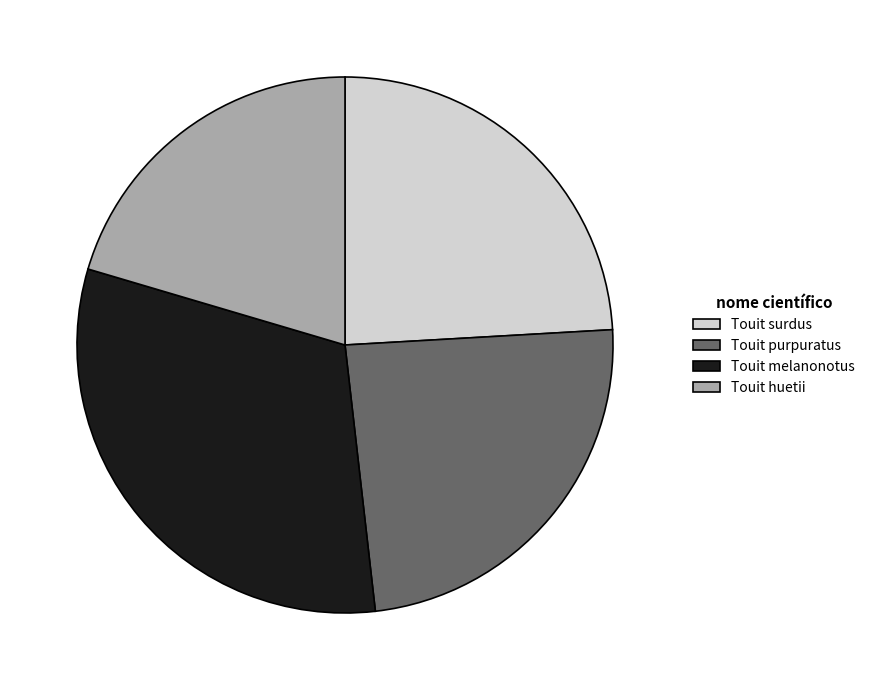

Which slice is the largest?

Touit melanonotus